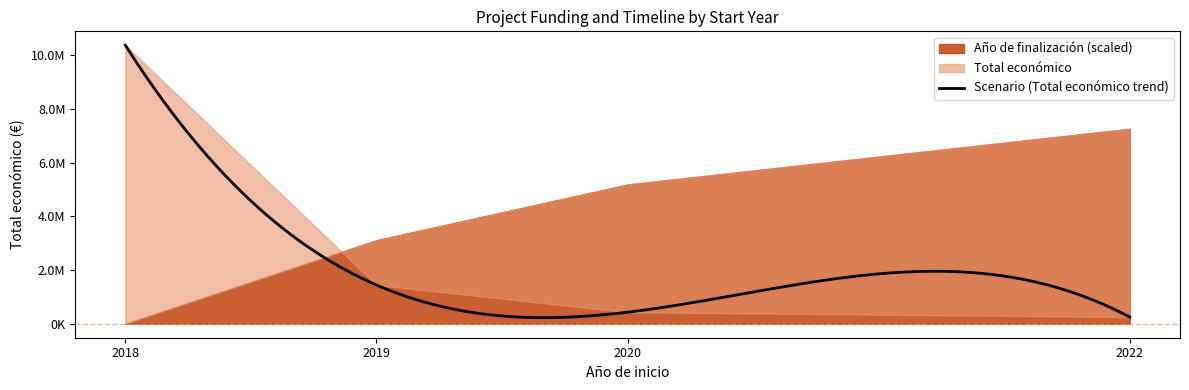

At which category is the sum across all series the highest?

2018